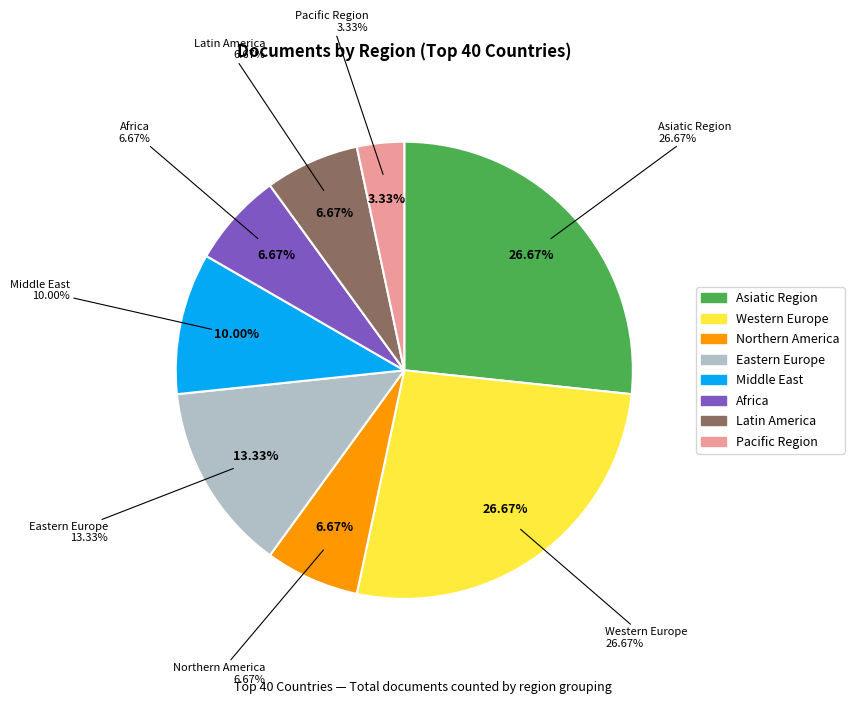

How much of the chart is everything except Eastern Europe?

86.7%